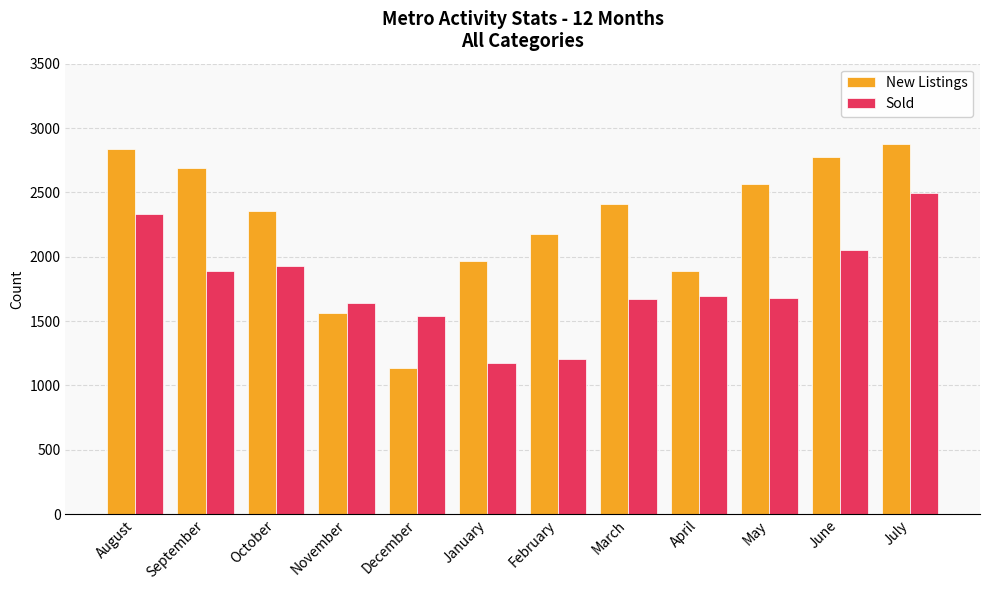

Which category has the highest value in the New Listings series?

July